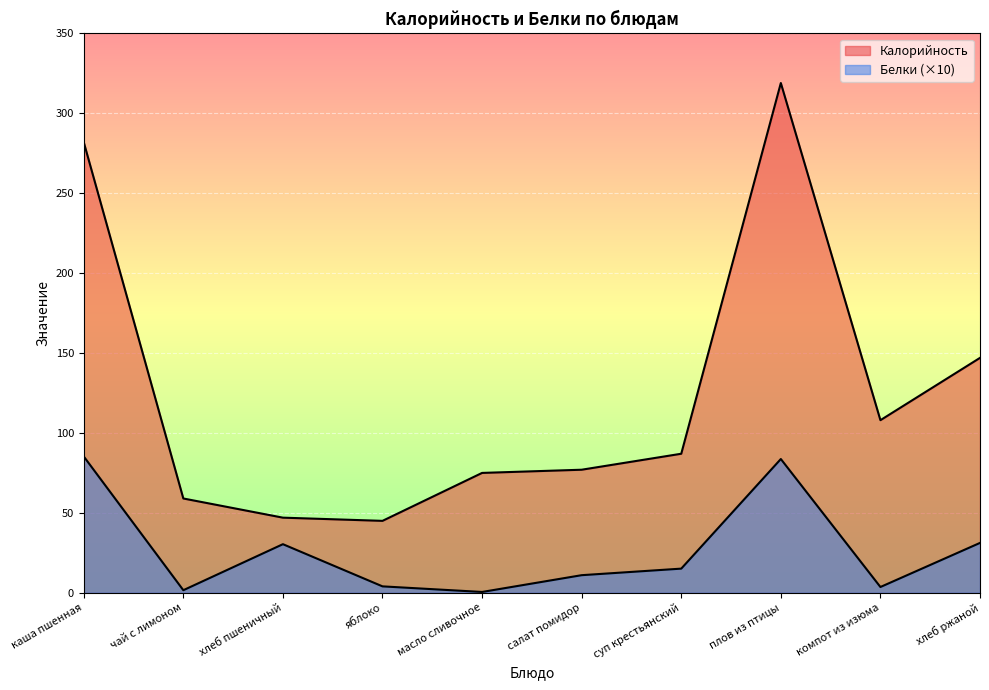

What is the difference between the maximum and minimum values in the Белки series?

84.8